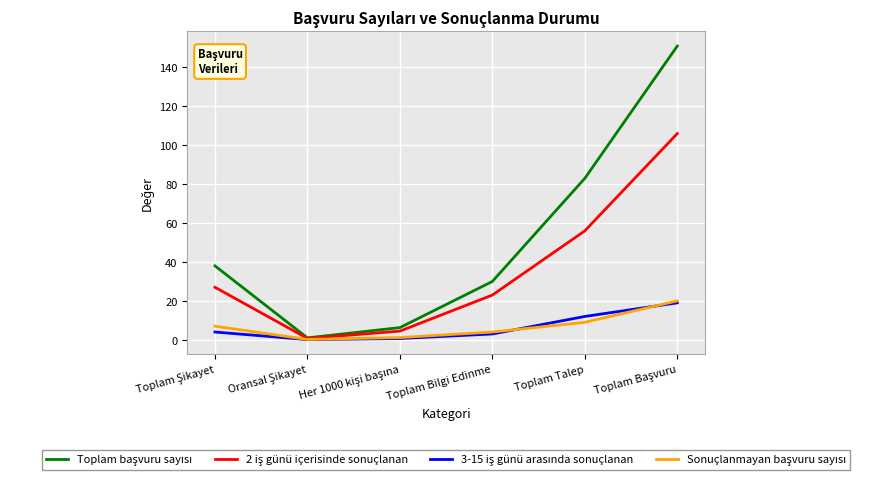

After their last crossing, which series has the higher values: 3-15 iş günü arasında sonuçlanan or Sonuçlanmayan başvuru sayısı?

Sonuçlanmayan başvuru sayısı